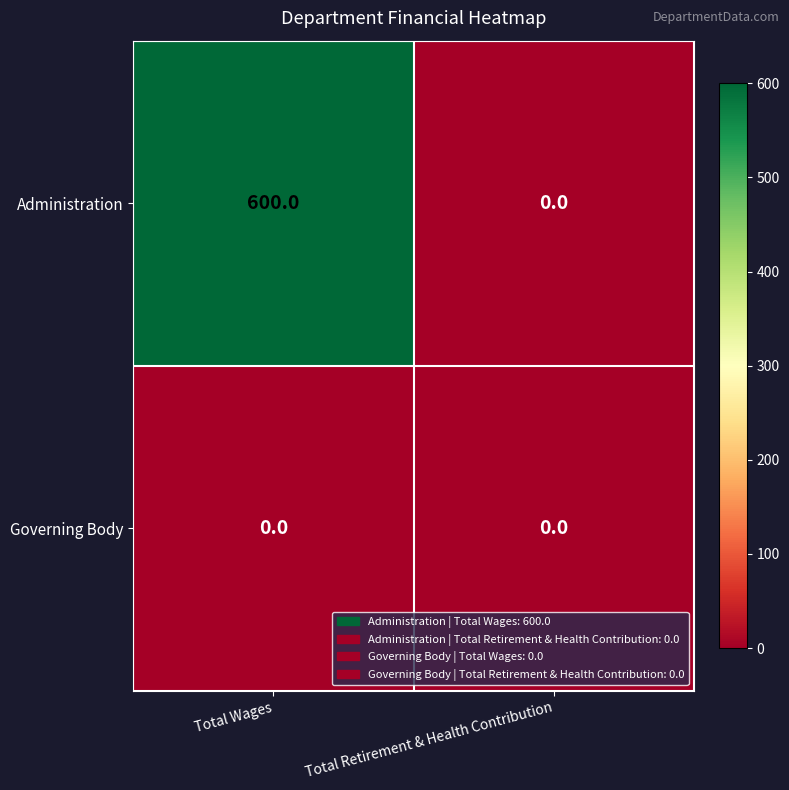

Is it true that Governing Body equals 0 at Total Wages?

True